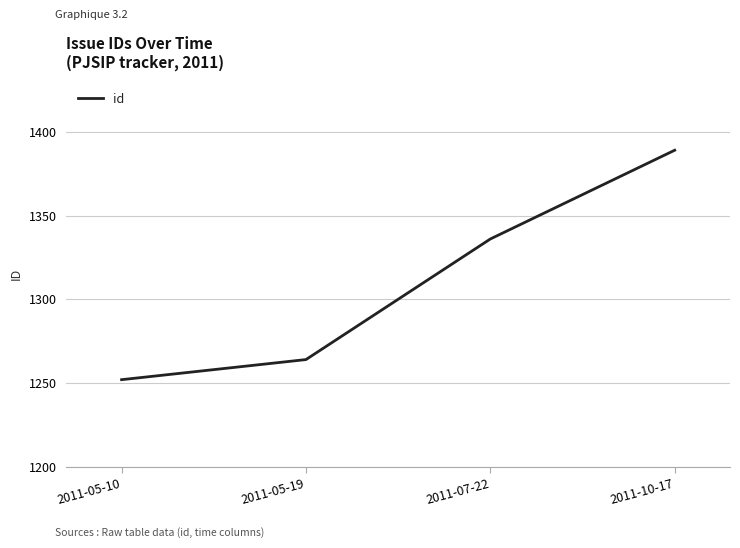

Where is the data nearest to the value 1320?

2011-07-22